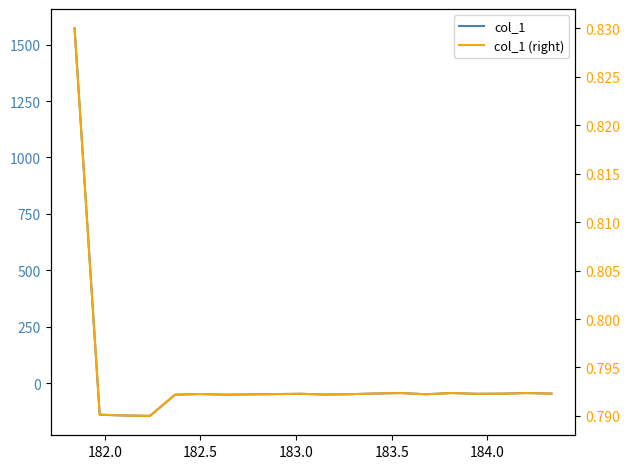

List the series in order of their peak value, lowest first.

col_1 (right), col_1